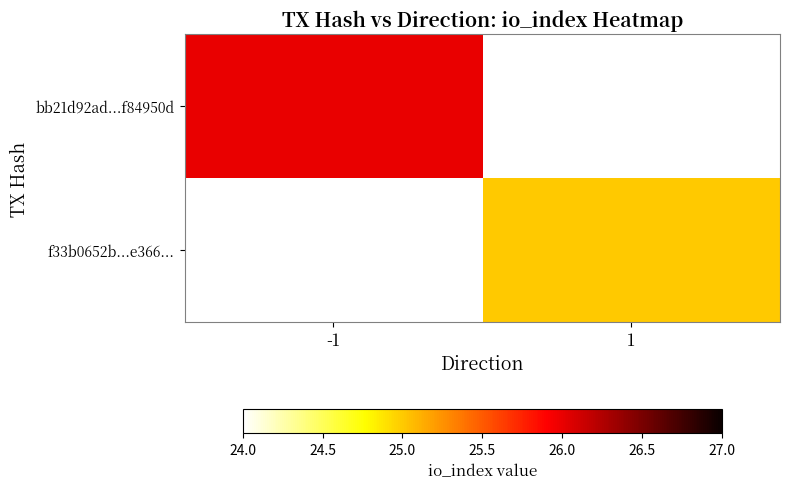

At how many categories does at least one series exceed 25?

1